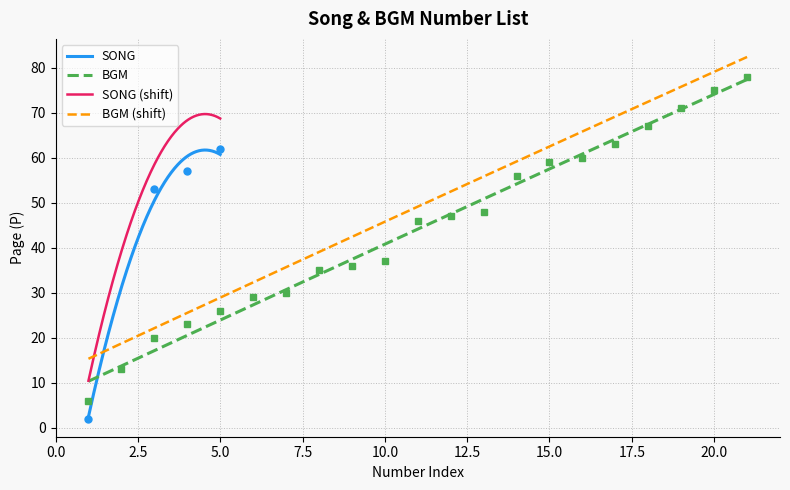

True or false: SONG (shift) and SONG intersect in this chart.

False